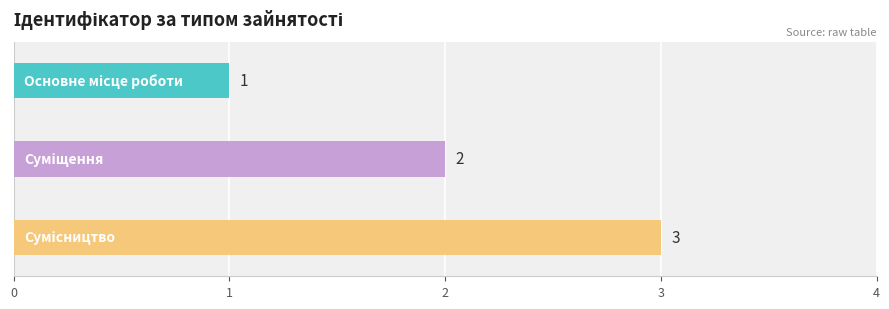

How many bars are there in total?

3